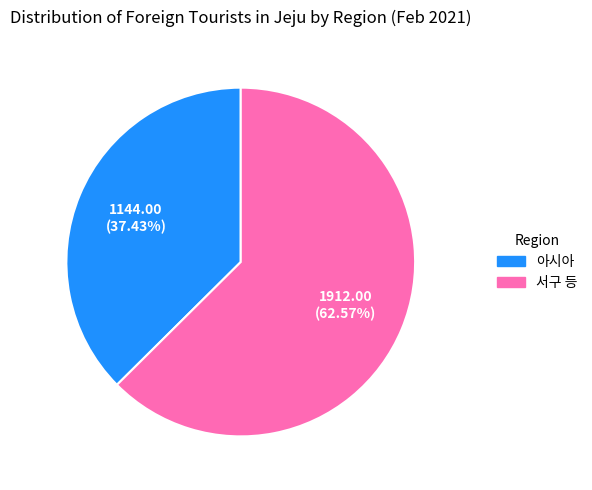

Approximately how many times larger is the value at 아시아 compared to 서구 등?

0.6